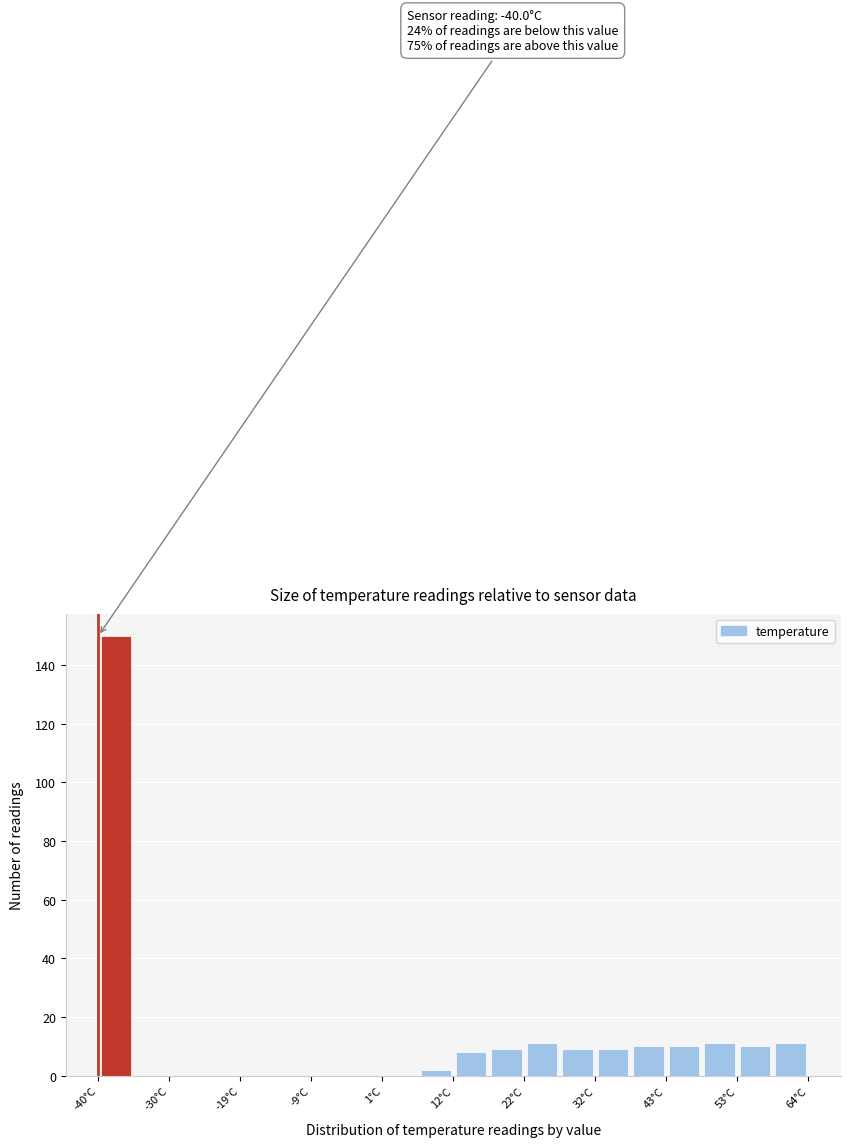

Read against the x-axis, roughly where is the centre of the tallest bar?

-38